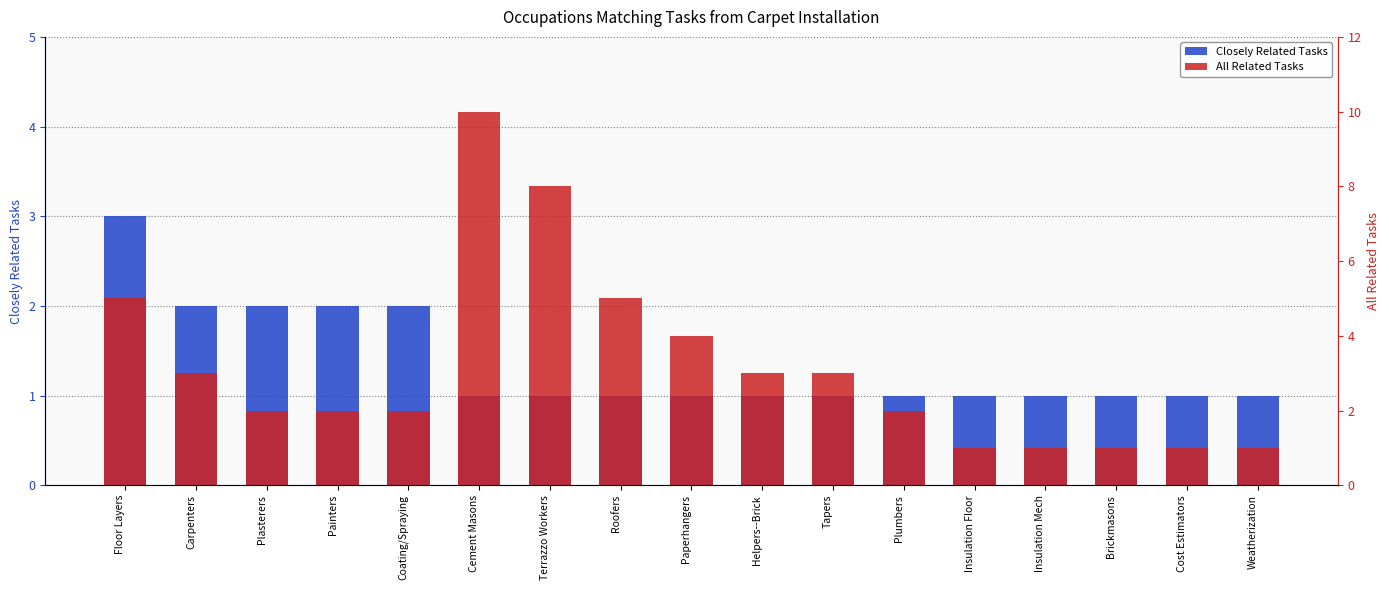

The value of All Related Tasks at Carpenters is 1. True or false?

False